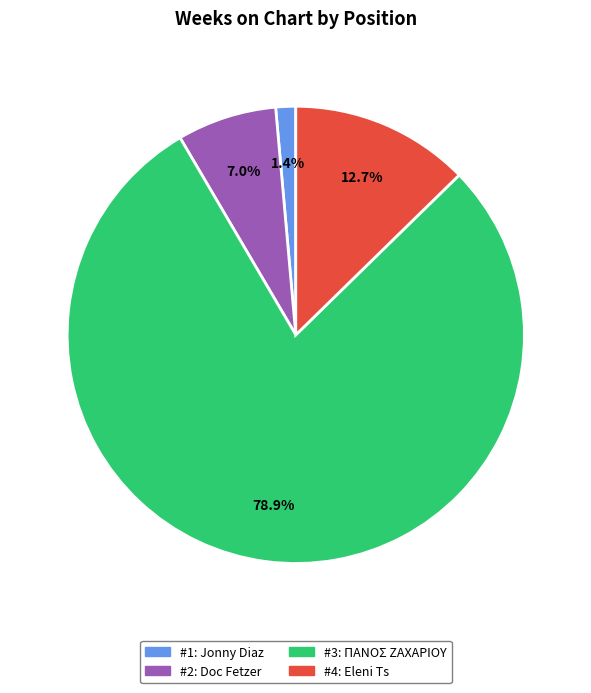

Combined, do #4: Eleni Ts and #3: ΠΑΝΟΣ ΖΑΧΑΡΙΟΥ account for over 50%?

Yes